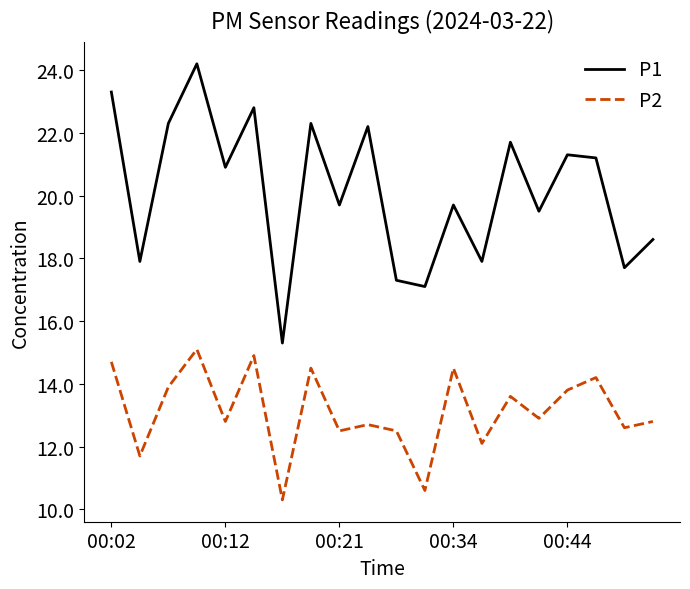

What is the difference between the maximum and minimum values in the P1 series?

8.9